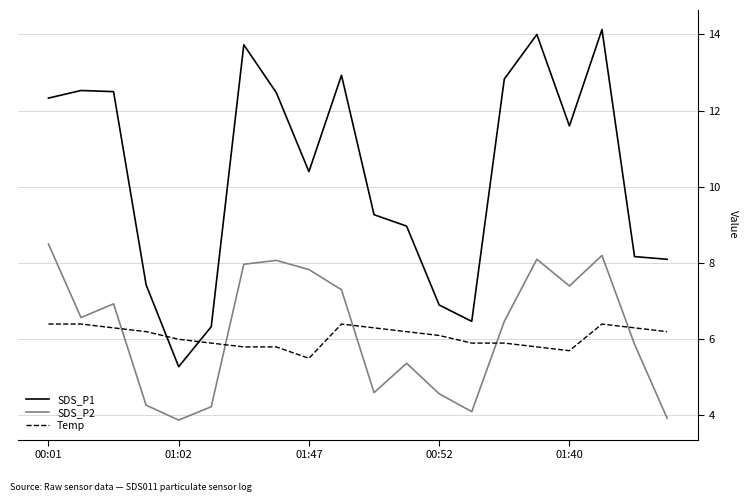

What is the maximum value shown in the chart?

14.1